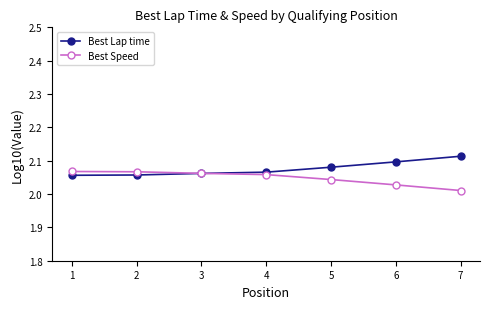

The value of Best Lap time at 6 is 3.3. True or false?

False